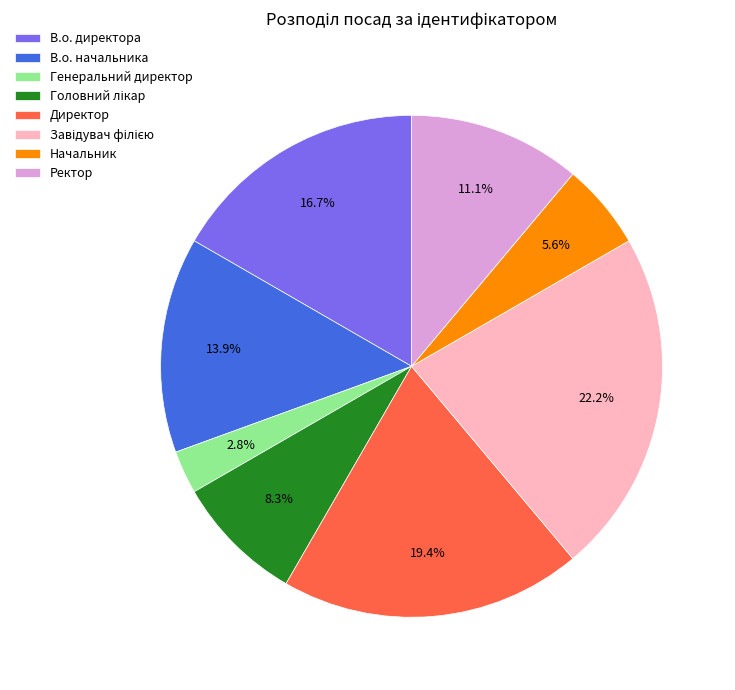

The Ректор slice represents 11% of the pie. True or false?

True